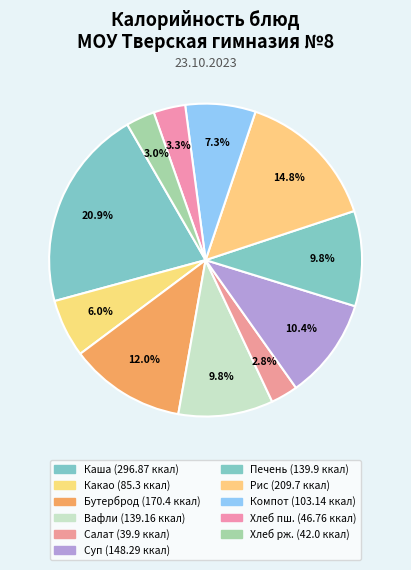

How many slices are in this pie chart?

11